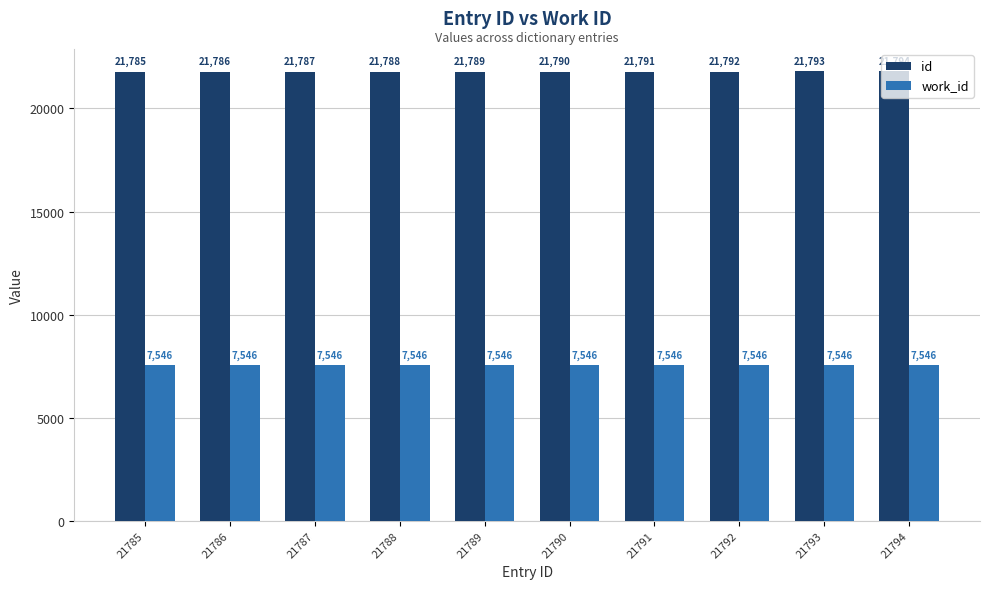

What is the value of the work_id bar at the 2nd from the left?

7546